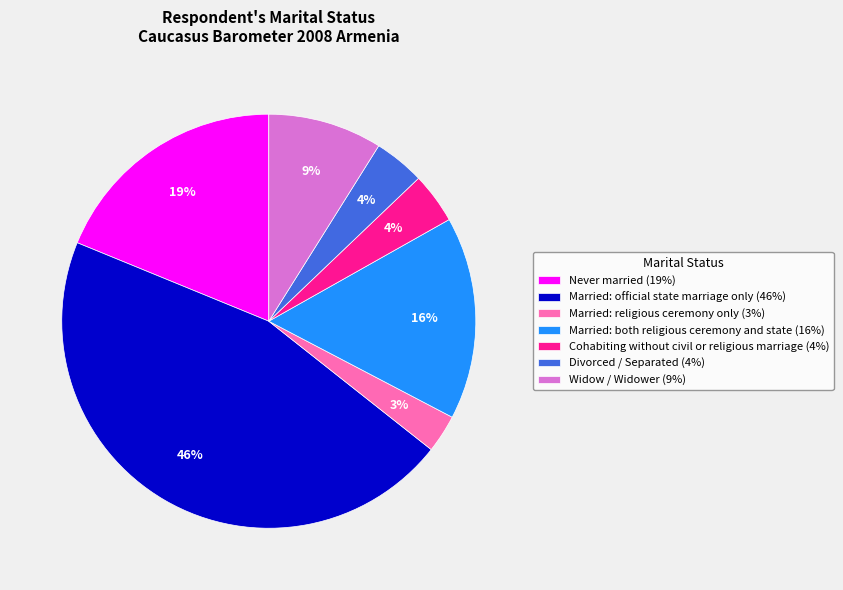

Which category has the biggest portion of the pie?

Married: official state marriage only